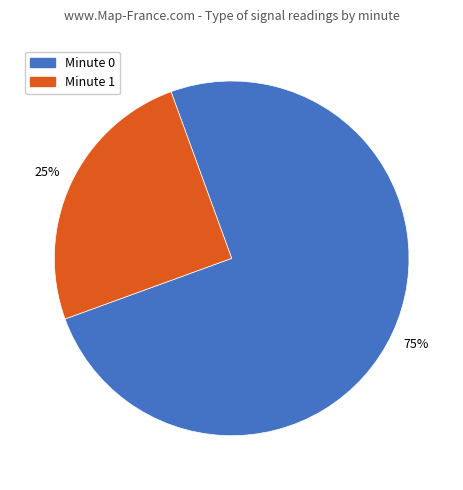

To the nearest percent, what is the difference between the largest and smallest slice percentages?

50%